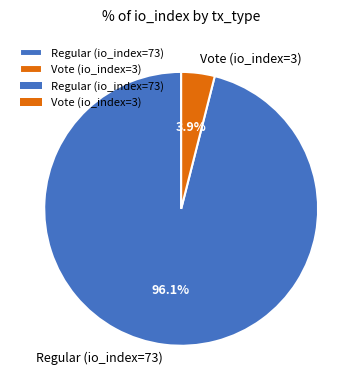

How many segments does this pie chart have?

2